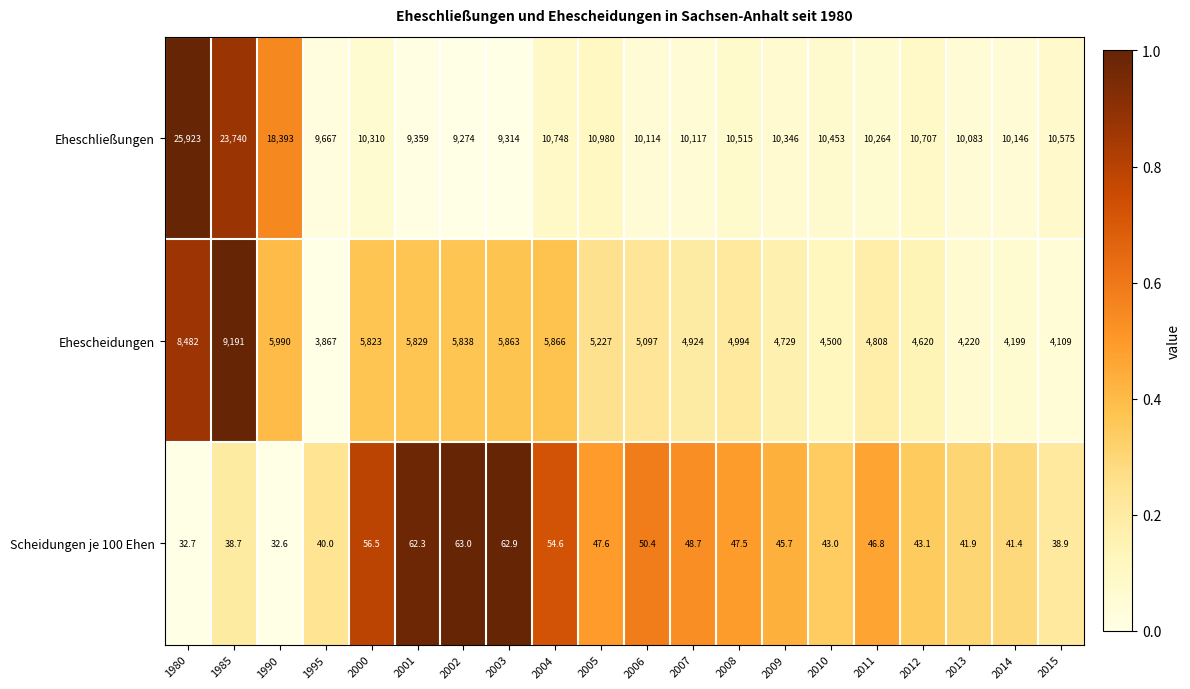

Is it true that Ehescheidungen equals 4500.0 at 2010?

True